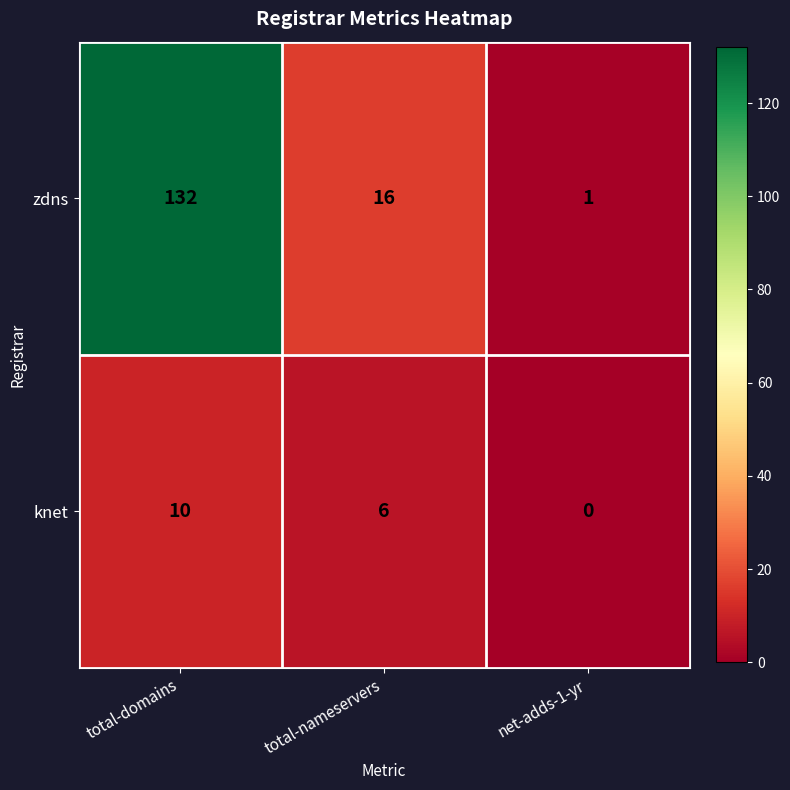

Which series has the widest spread of values?

zdns